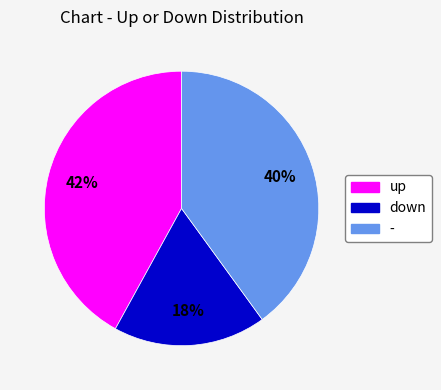

To the nearest percent, what is the combined percentage of - and up?

82%